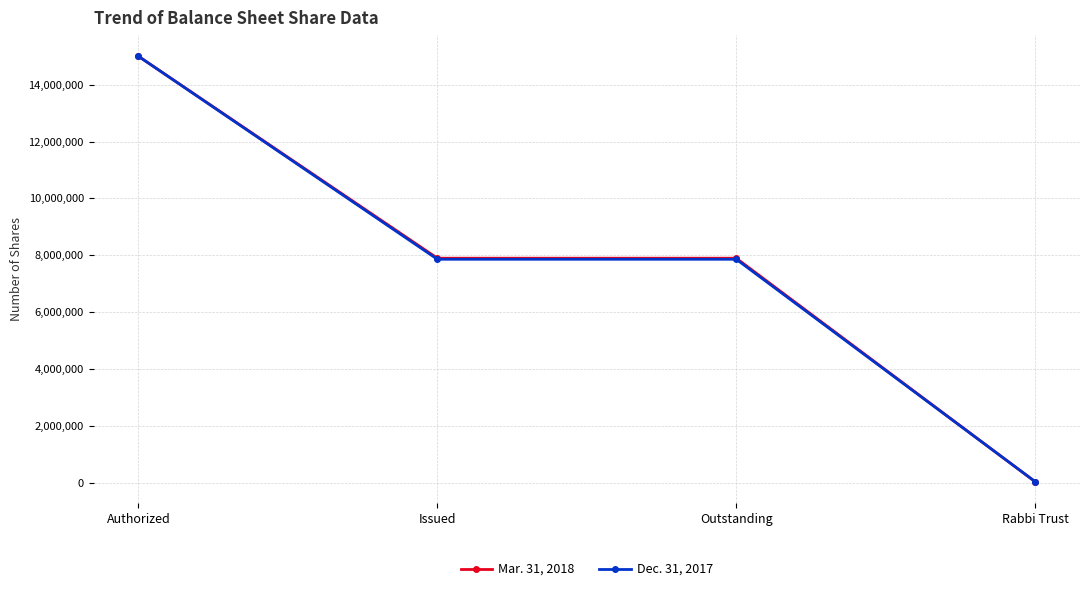

At which category does the chart reach its minimum across all series?

Rabbi Trust